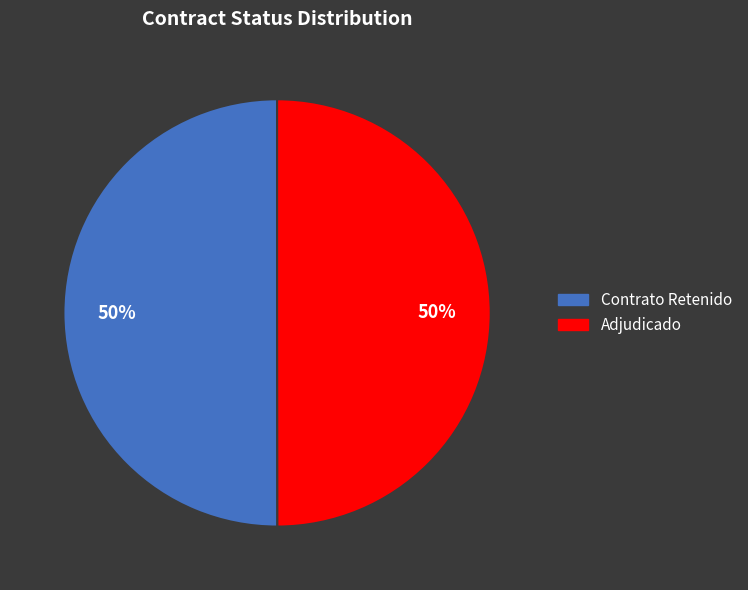

How many segments does this pie chart have?

2